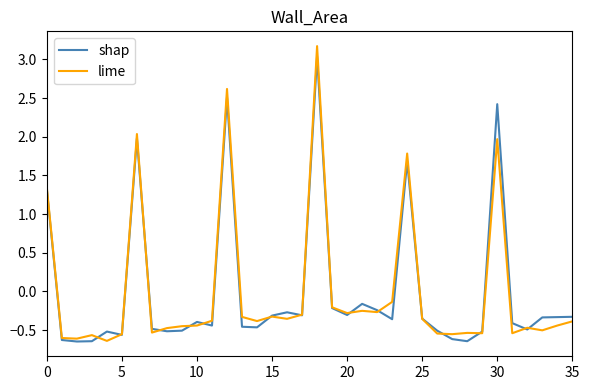

Which series has the largest range (max minus min)?

lime